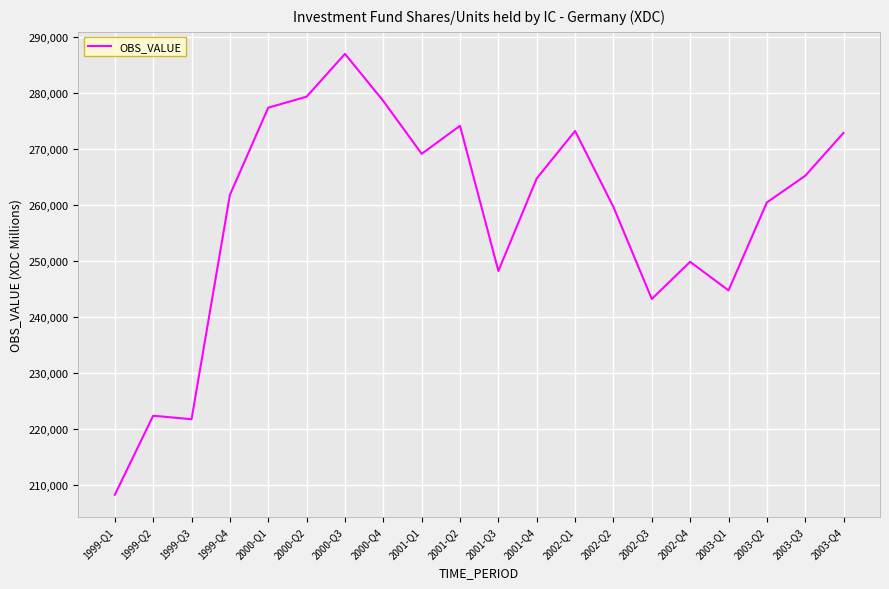

The value at 2001-Q2 is 274158. True or false?

True